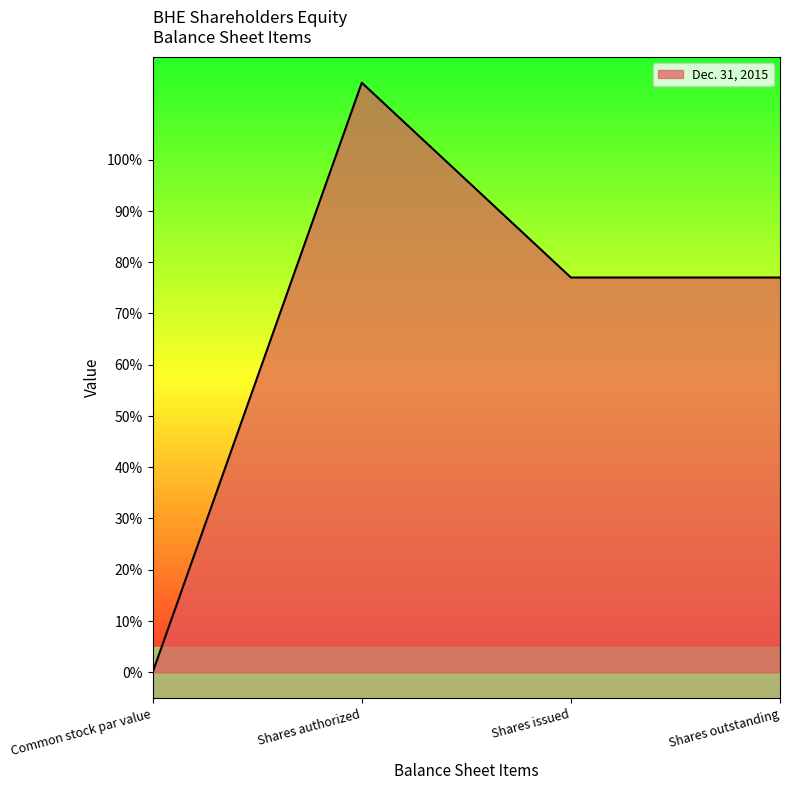

True or false: the data shows 0 at Common stock par value.

True